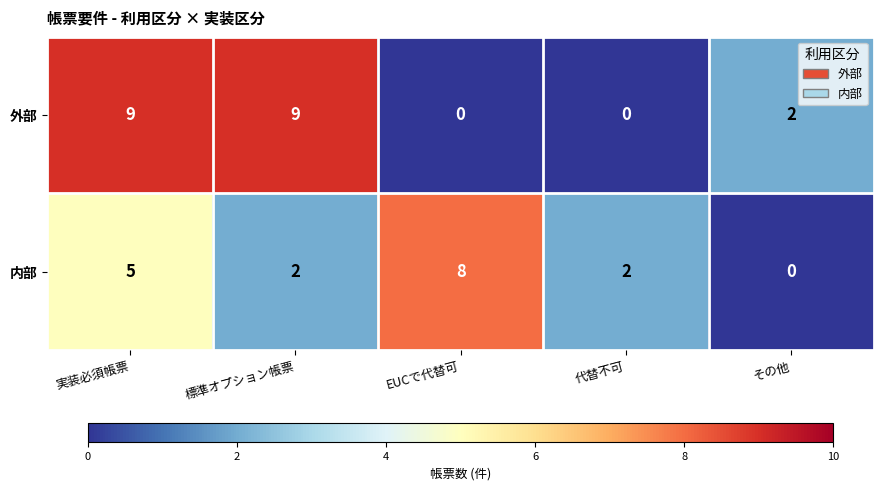

Between EUCで代替可 and 代替不可, which series saw the biggest shift?

内部